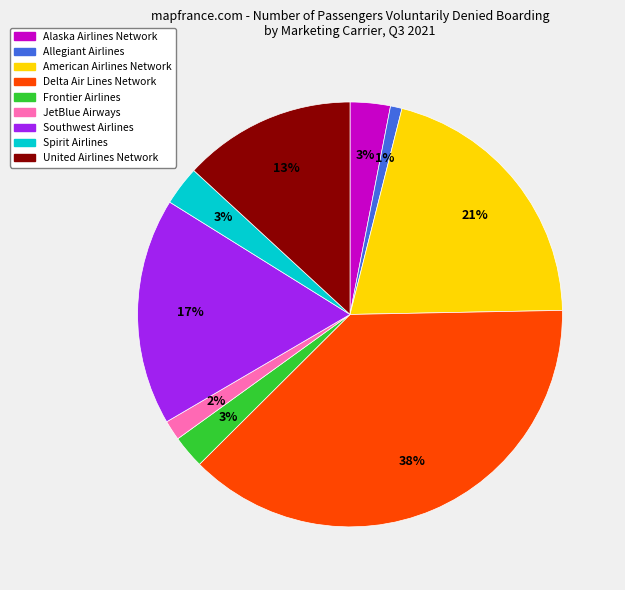

The United Airlines Network slice represents 13% of the pie. True or false?

True